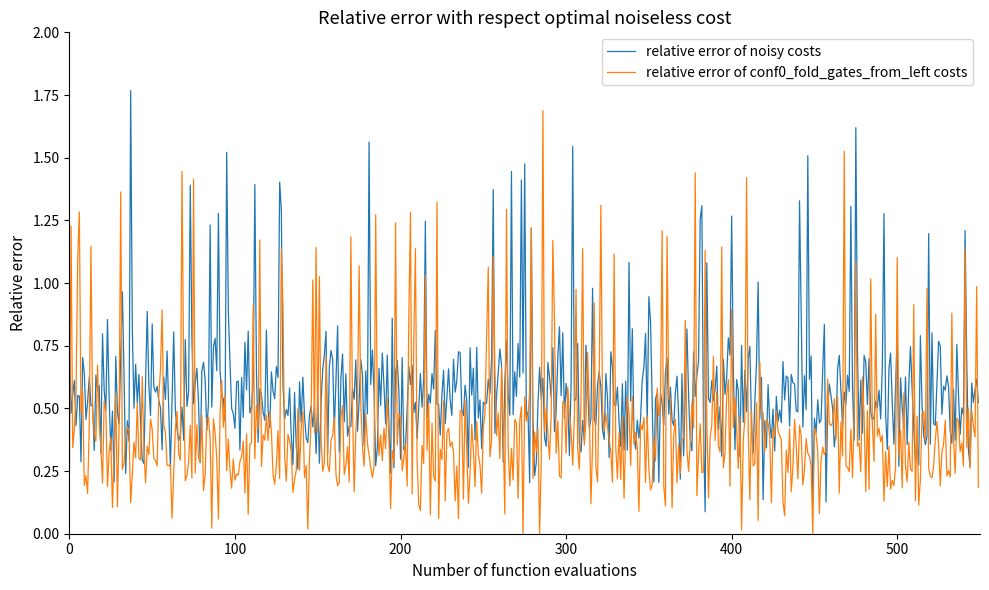

Count the number of data series in this chart.

2